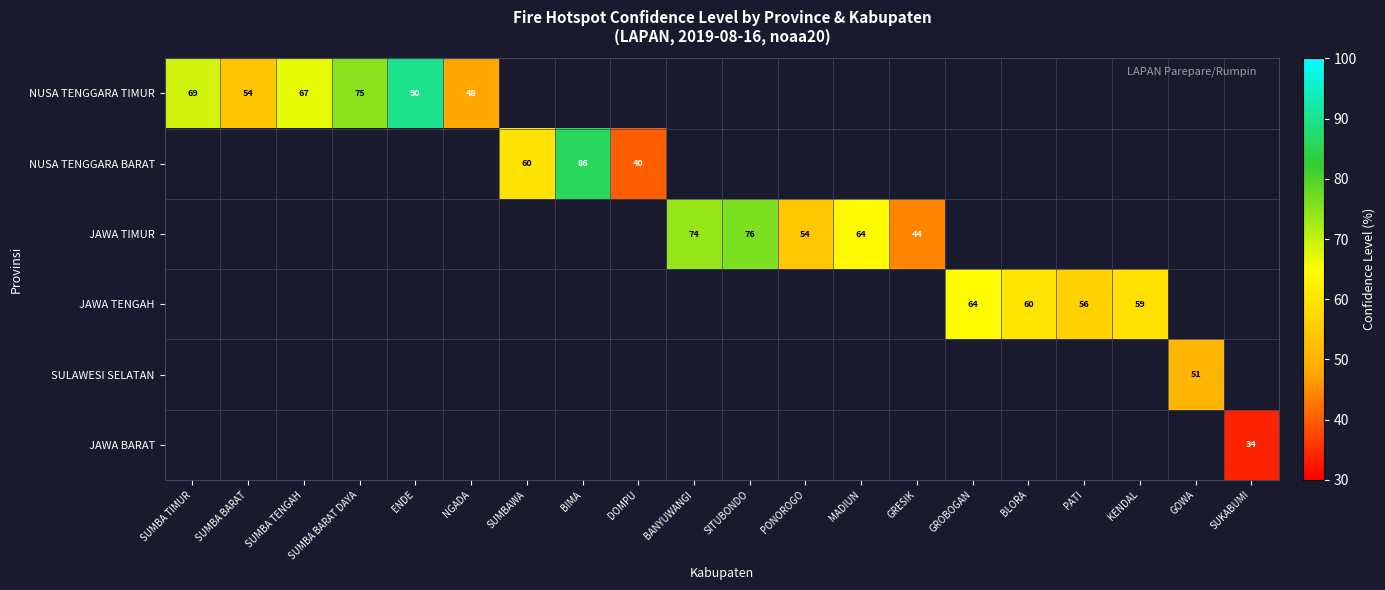

What is the maximum value shown in the chart?

90.0